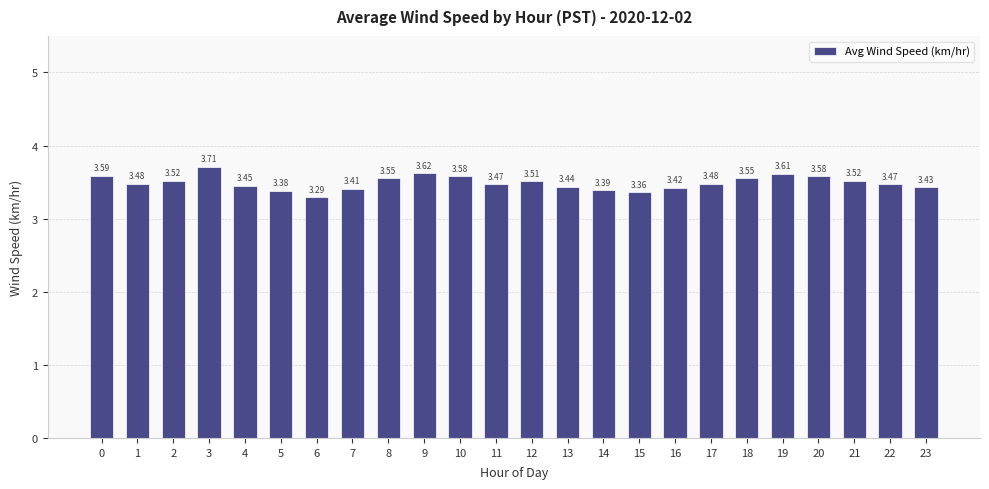

How many data points does each series have?

24